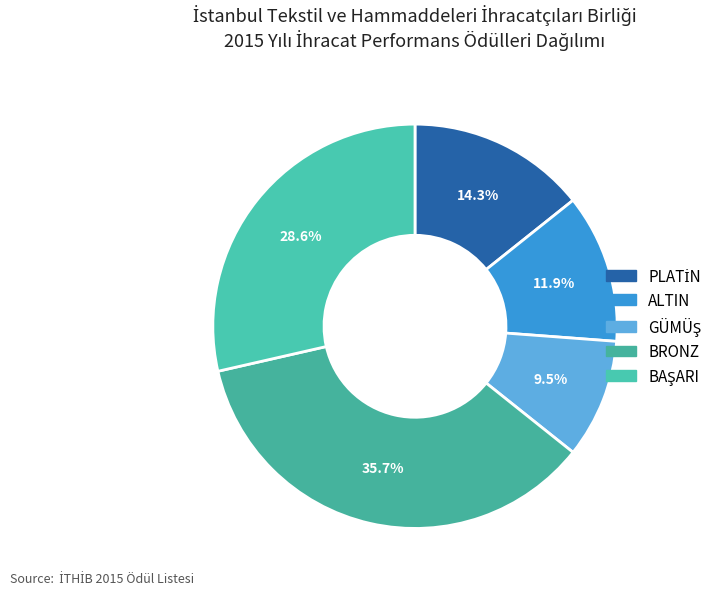

To the nearest percent, what is the difference between the PLATİN and GÜMÜŞ slice percentages?

5%